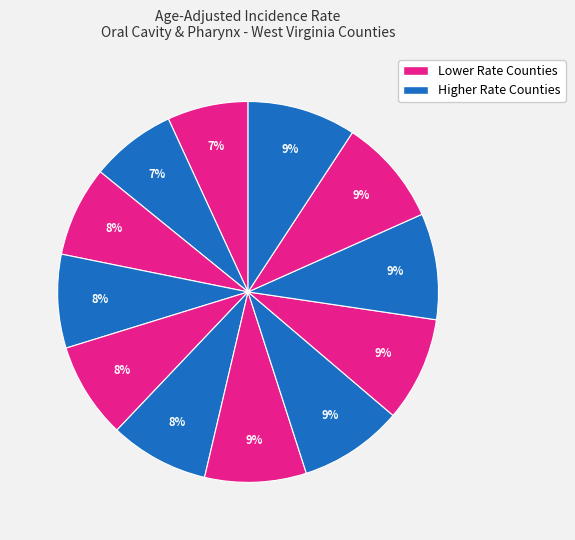

How many segments does this pie chart have?

12